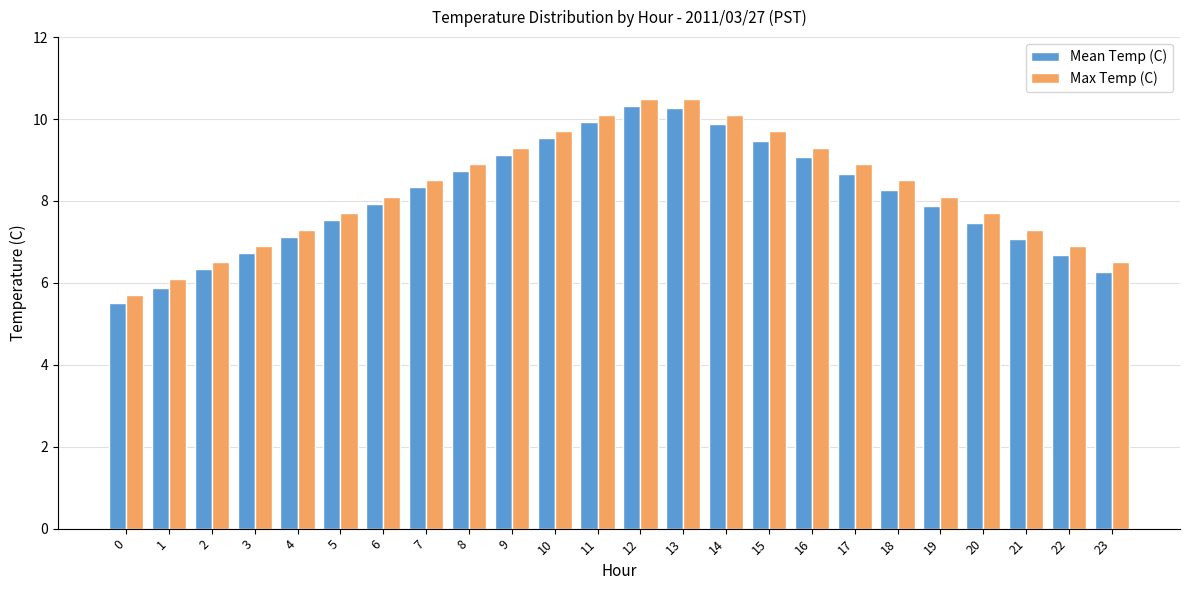

Which series changed the most between 7 and 16?

Max Temp (C)